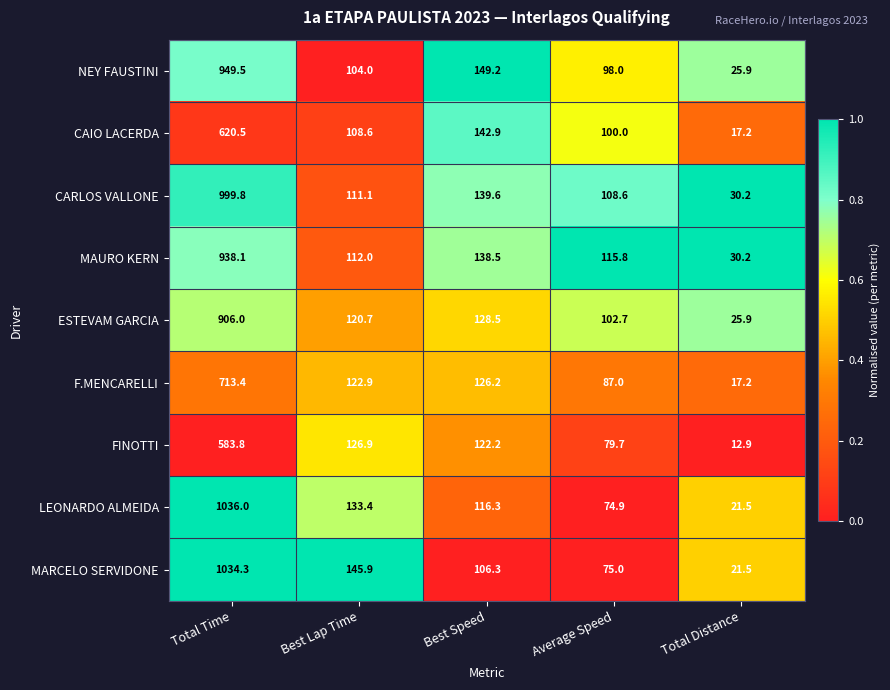

How many data points in ESTEVAM GARCIA are above 120?

3